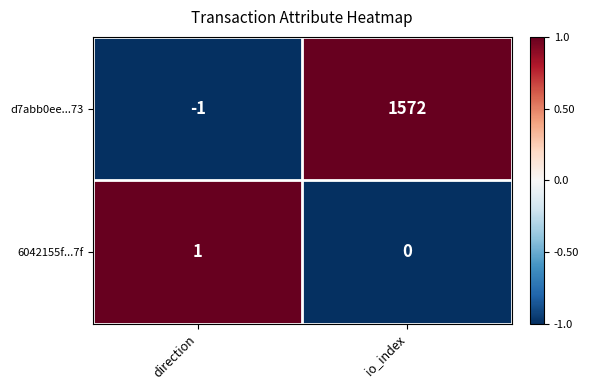

Rank the series by their average value, from highest to lowest.

d7abb0ee...73, 6042155f...7f